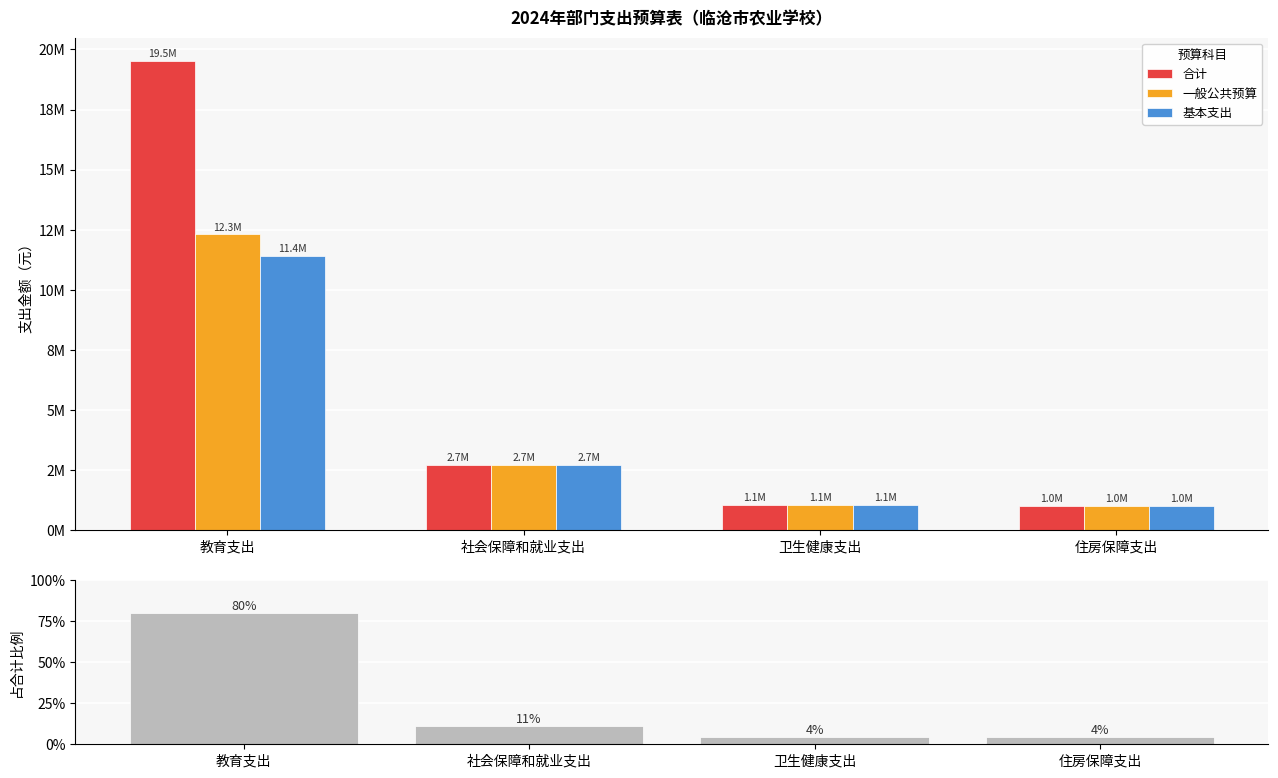

Rank the series at 社会保障和就业支出 from highest to lowest value.

合计, 一般公共预算, 基本支出, 合计占比